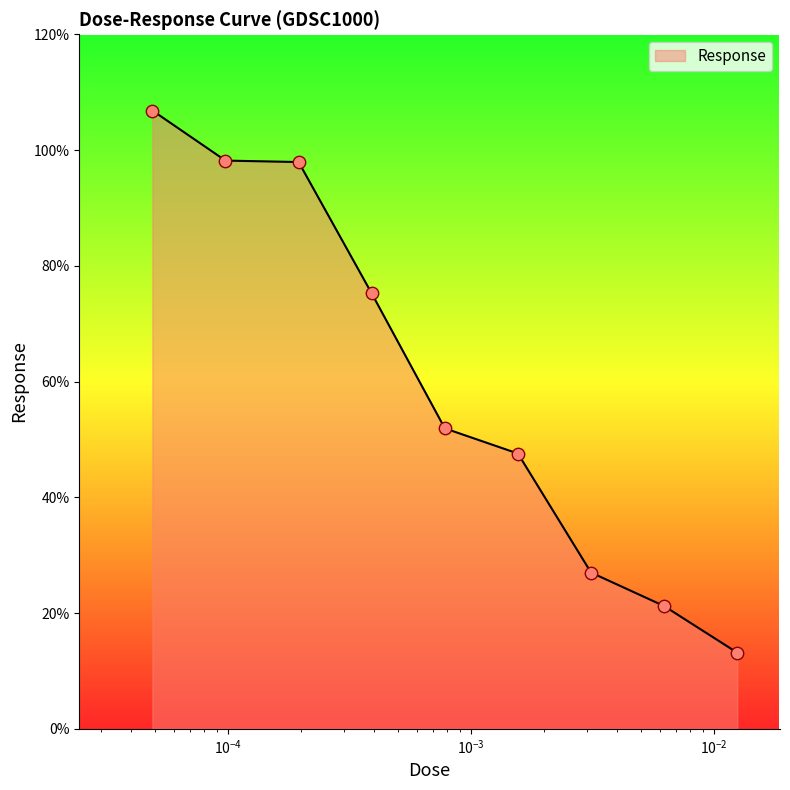

What is the difference between the maximum and minimum values?

93.7